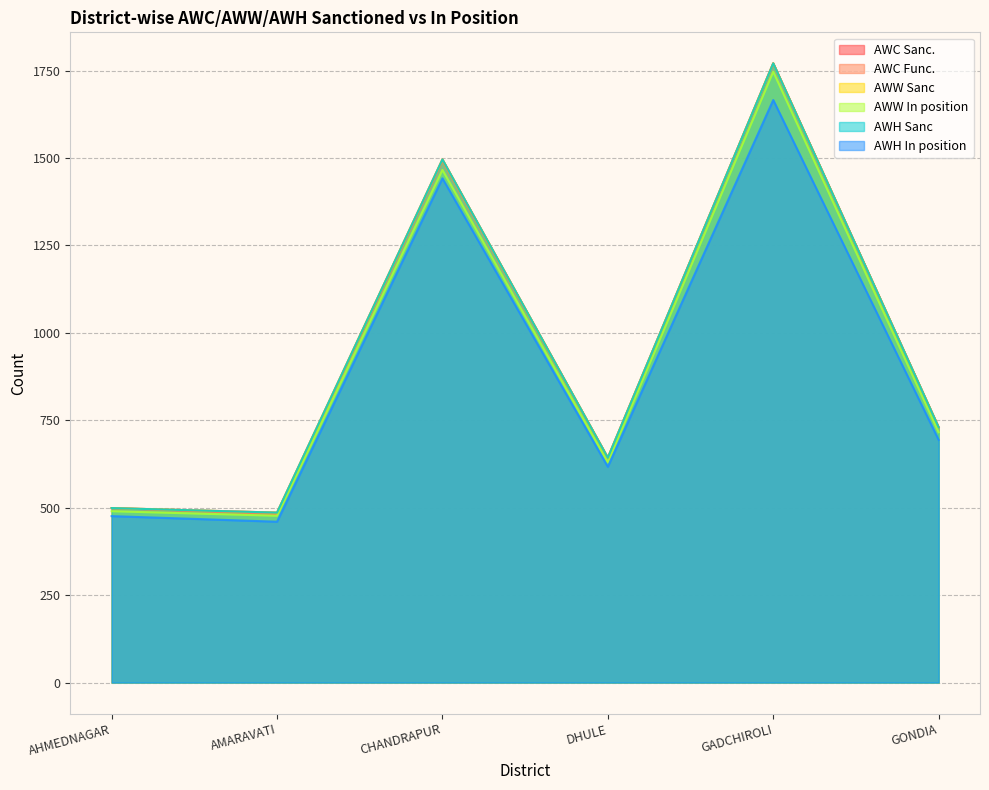

Where is the first local maximum for AWH In position?

CHANDRAPUR